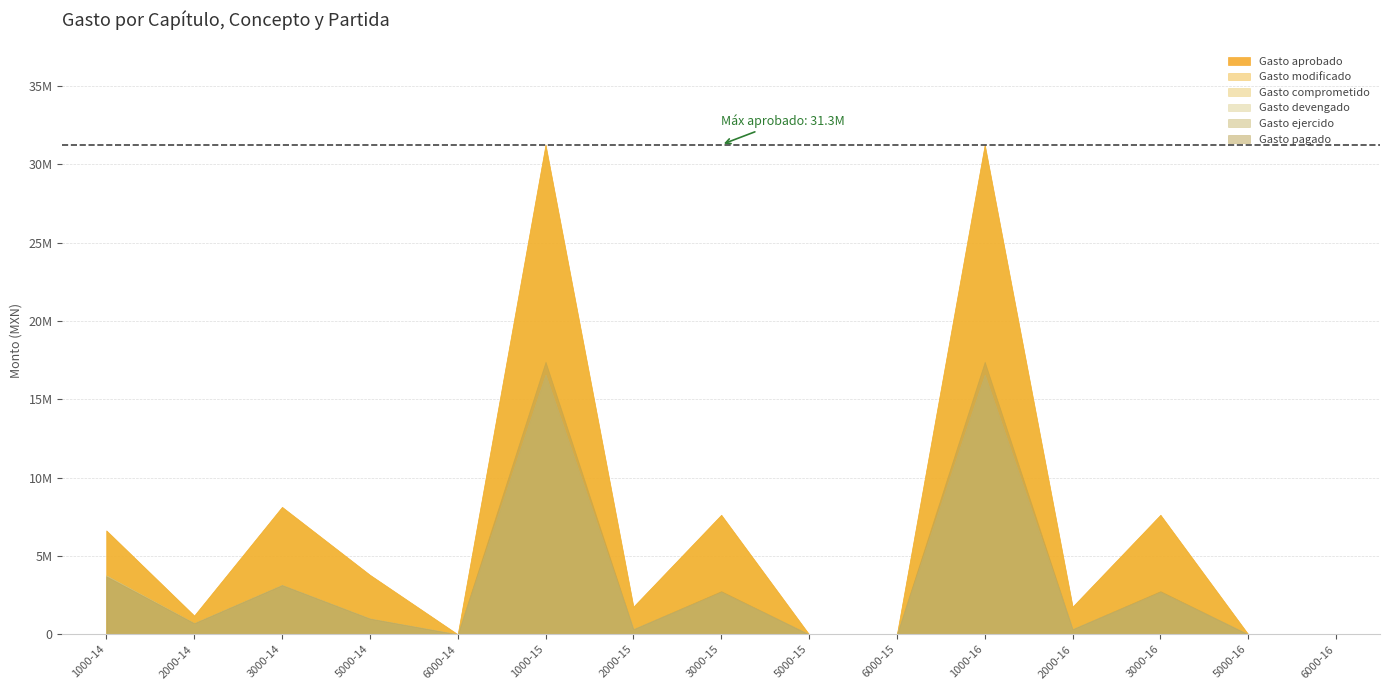

At which label does Gasto devengado reach its peak?

1000-15